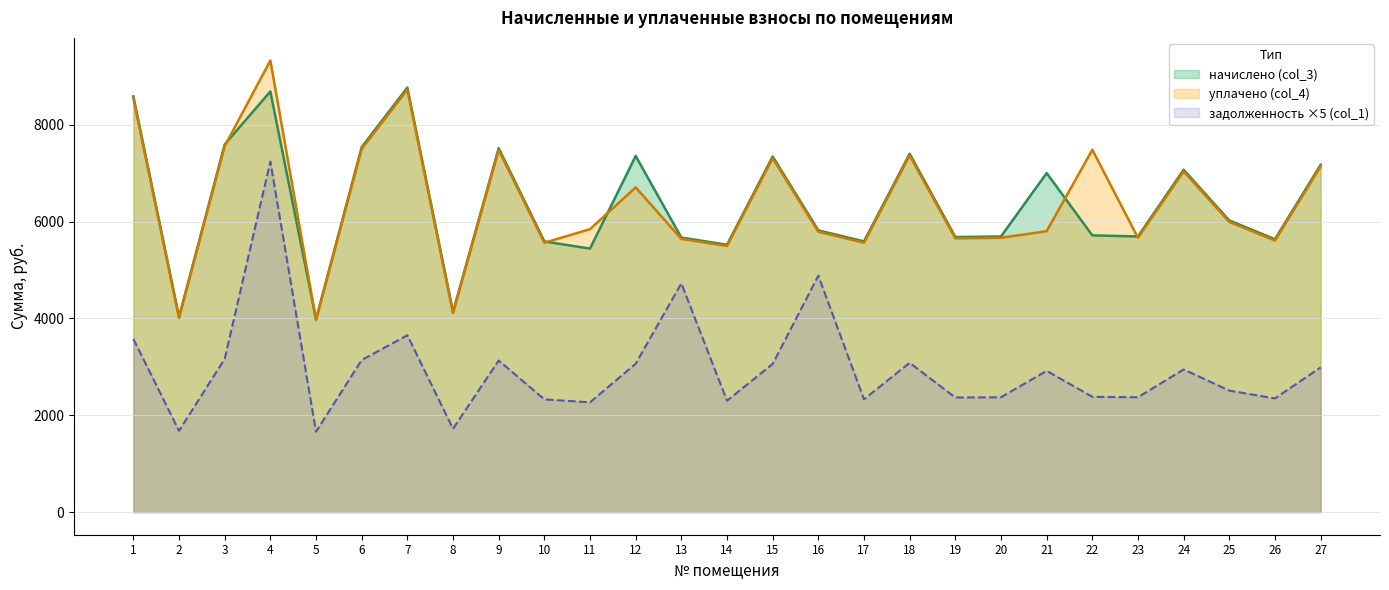

The value of задолженность (col_1) at 10 is 3497.9. True or false?

False